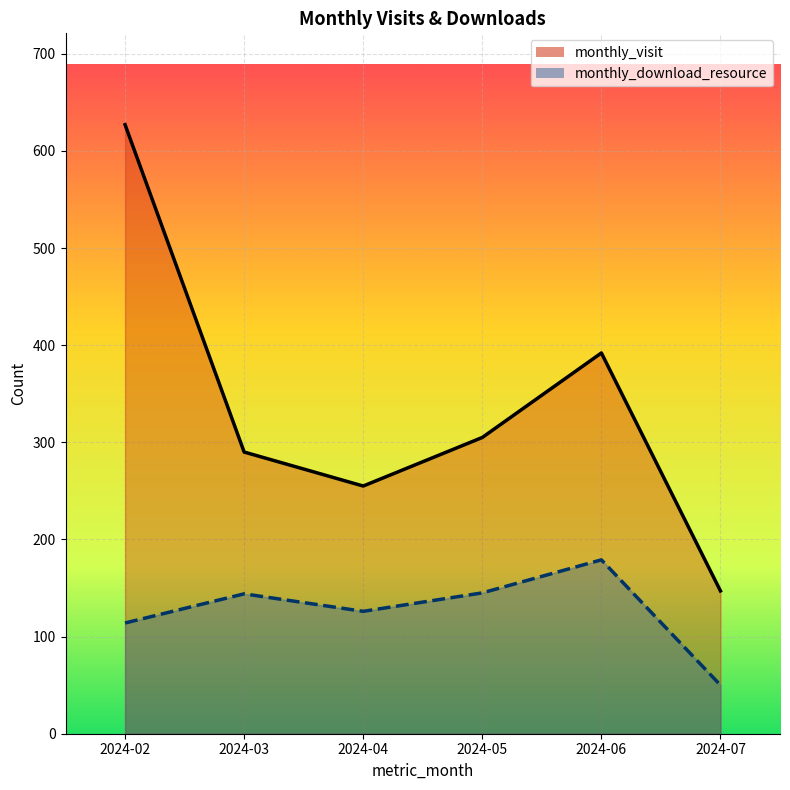

True or false: monthly_visit has more than 2 points higher than both neighbors.

False